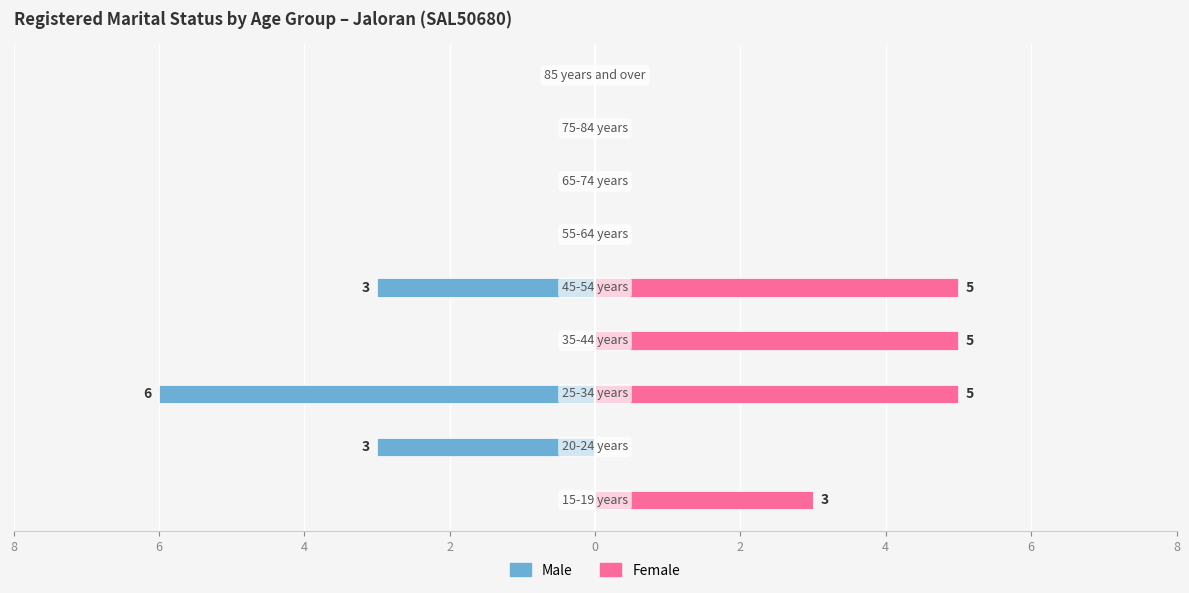

True or false: Female has a value of 0 at 2.

True